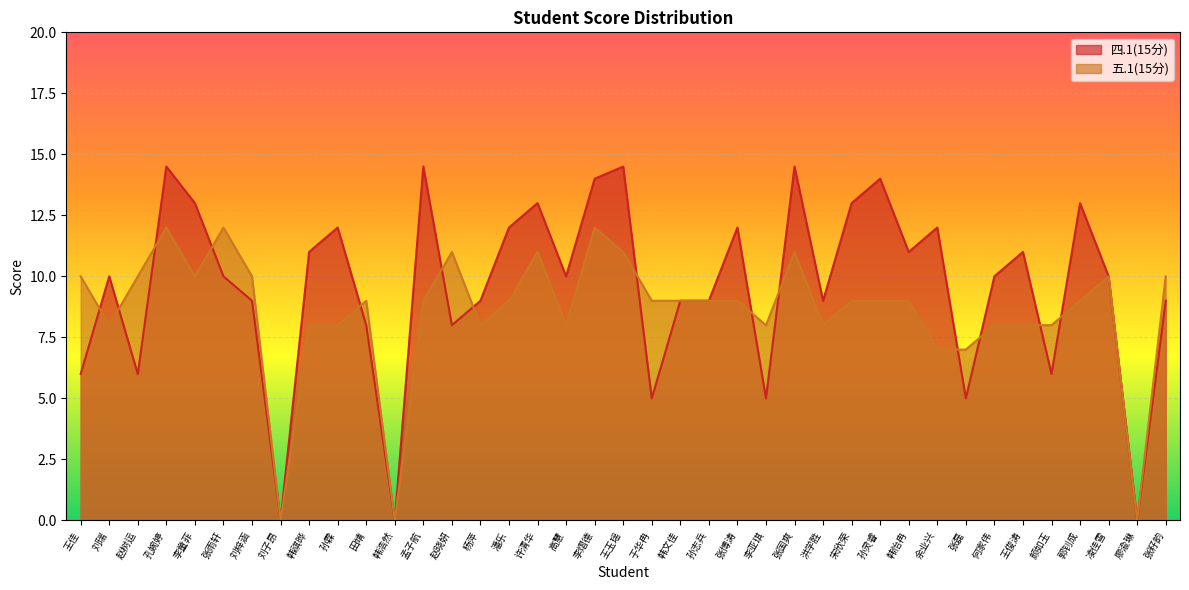

Read the 五.1(15分) value at 刘梓涵.

10.0